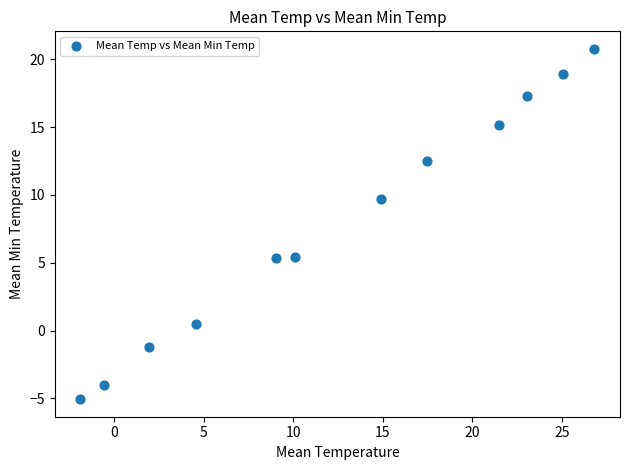

What is the range of X values (max minus min)?

28.7